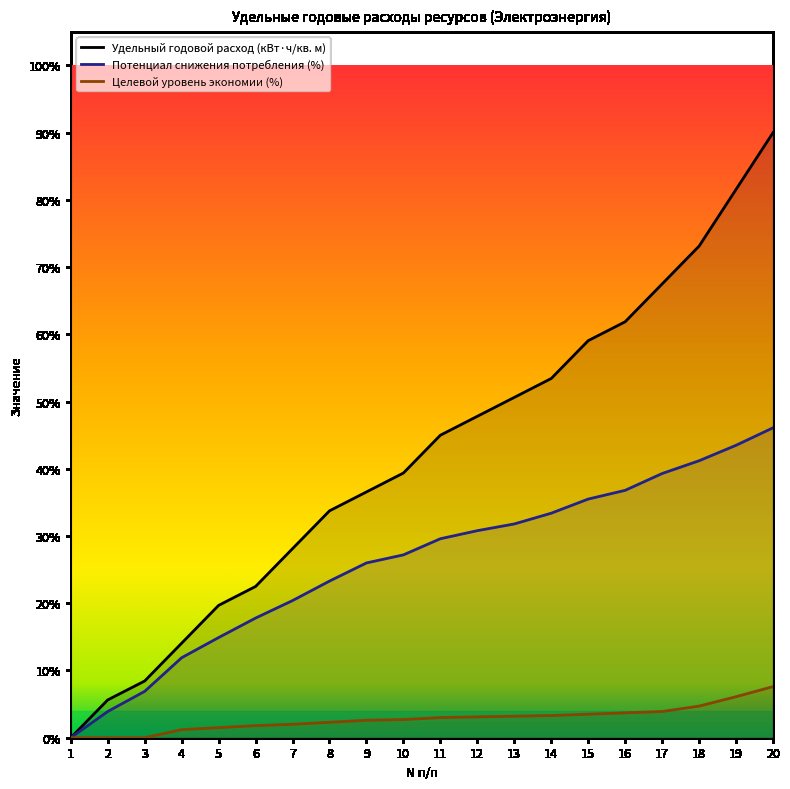

Rank the series by their average value, from highest to lowest.

Удельный годовой расход (кВт·ч/кв. м), Потенциал снижения потребления (%), Целевой уровень экономии (%)